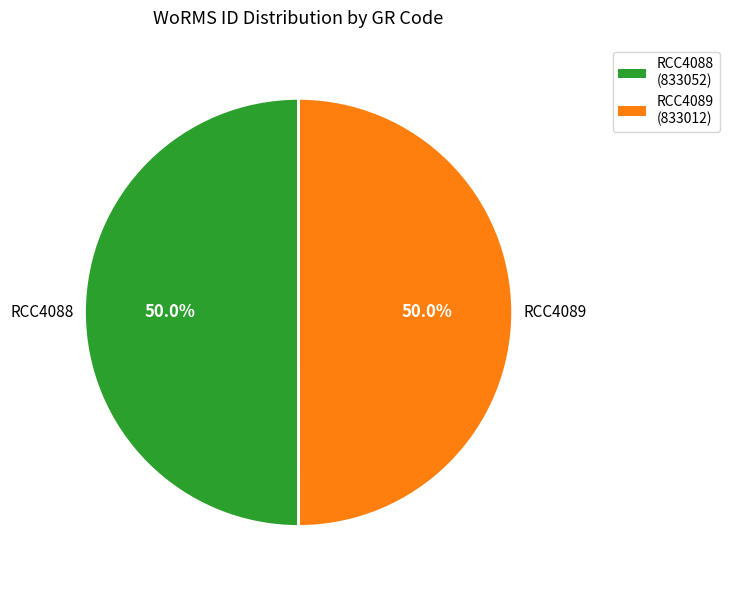

How many slices are in this pie chart?

2